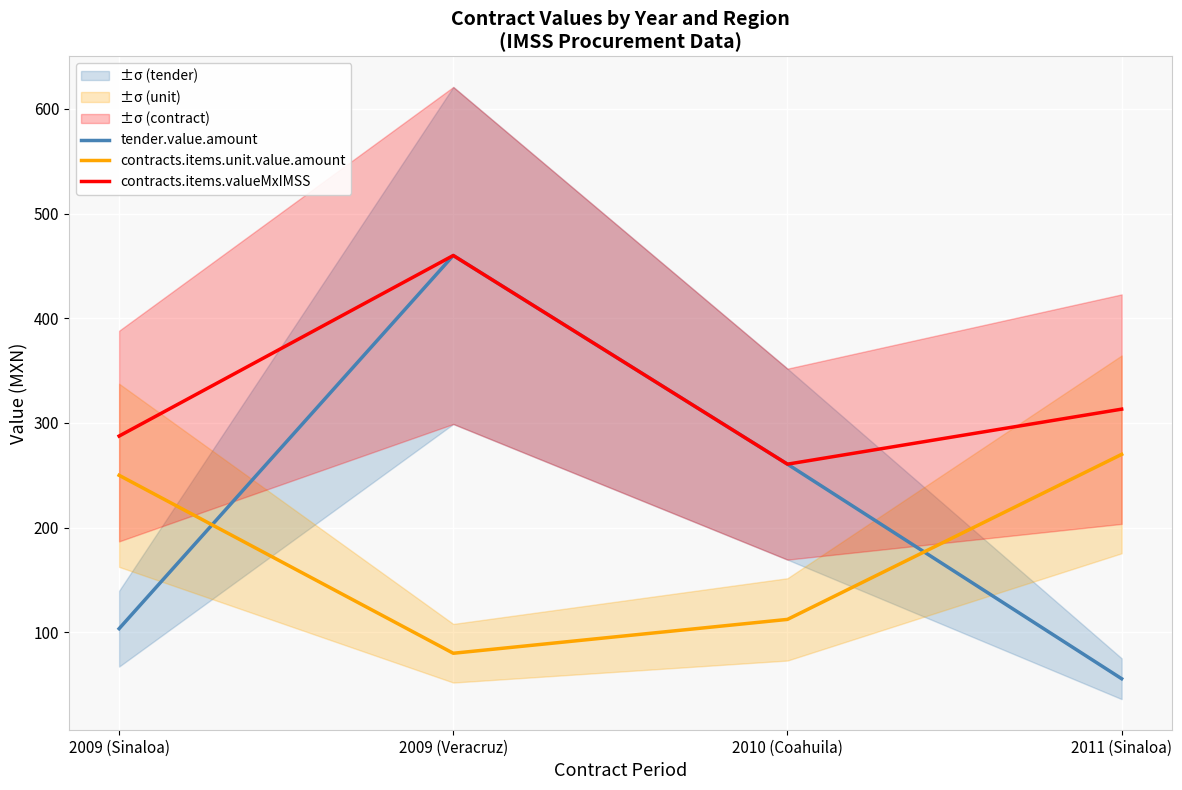

Reading left to right, list all the values displayed in this chart.

tender.value.amount: 103.5	460.0	260.6	55.7
contracts.items.unit.value.amount: 250.0	80.0	112.3	270.0
contracts.items.valueMxIMSS: 287.5	460.0	260.6	313.2